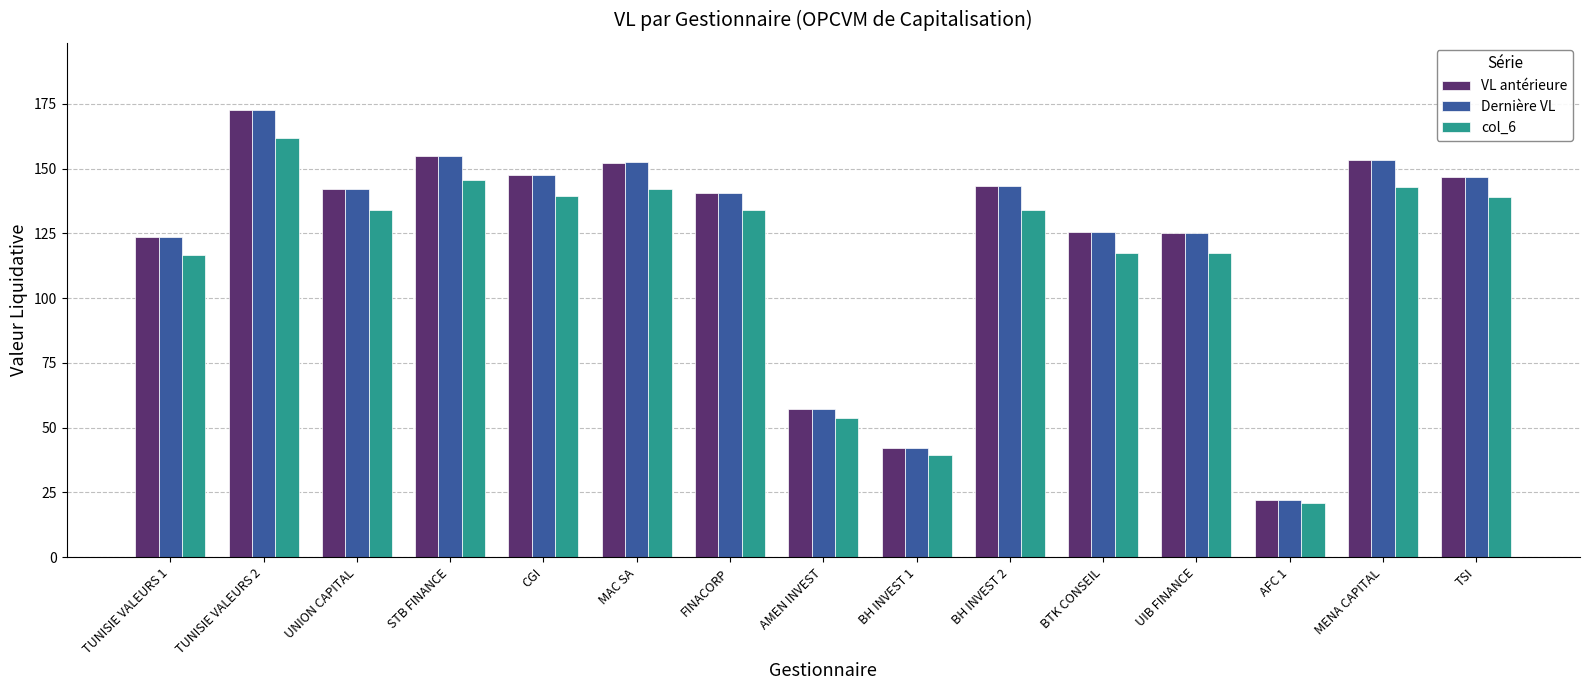

Is it true that VL antérieure equals 50.1 at UNION CAPITAL?

False